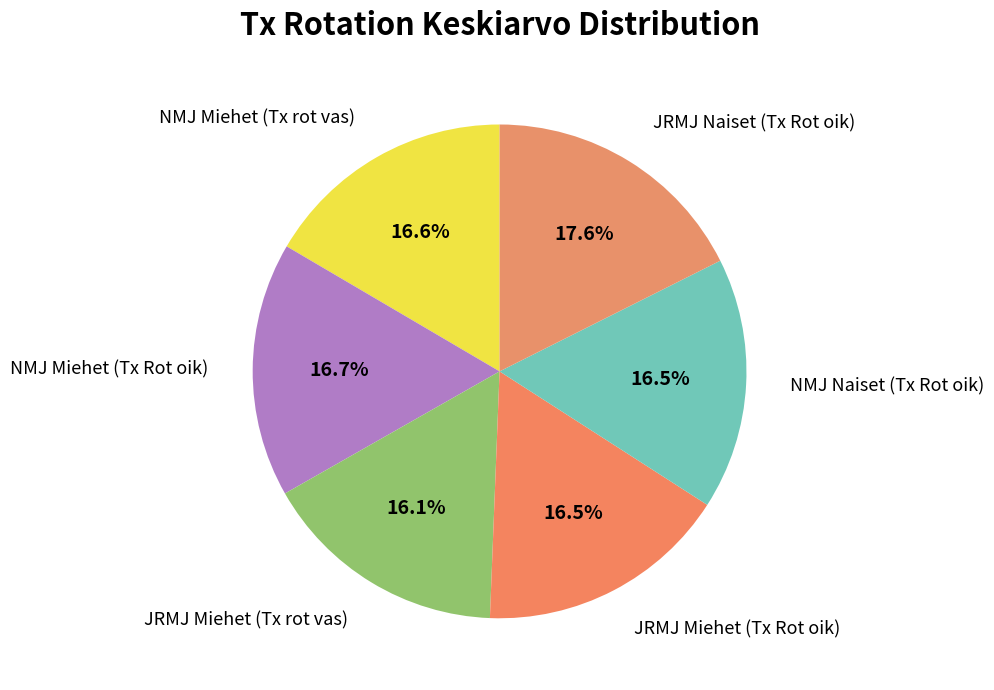

Does NMJ Naiset (Tx Rot oik) account for over 50% of the chart?

No